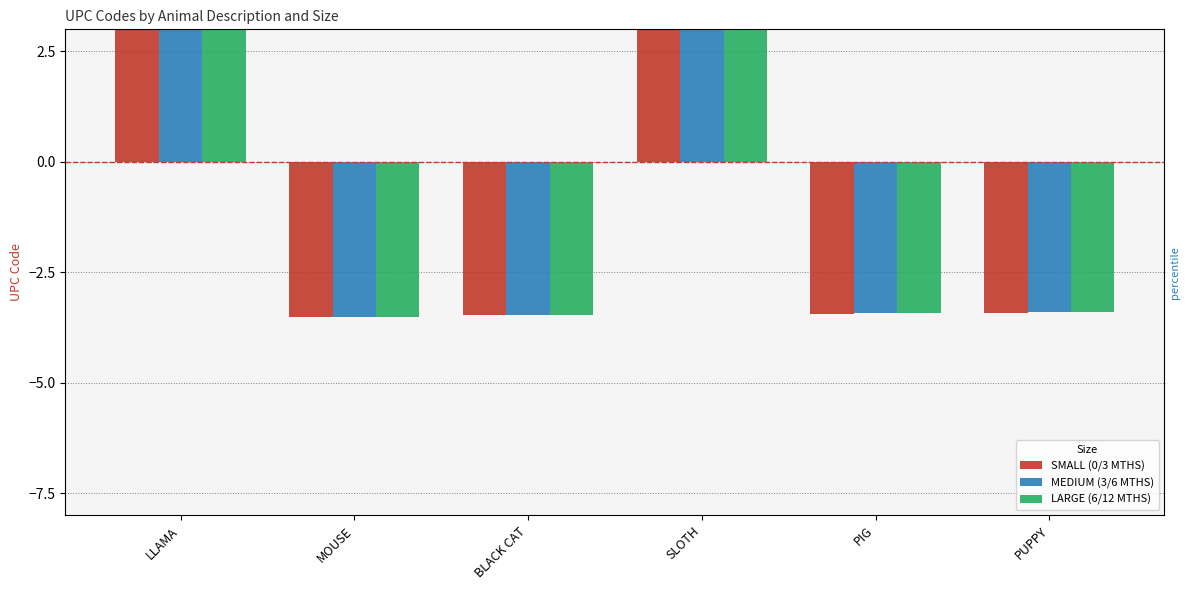

Is it true that SMALL (0/3 MTHS) equals -1.5 at BLACK CAT?

False